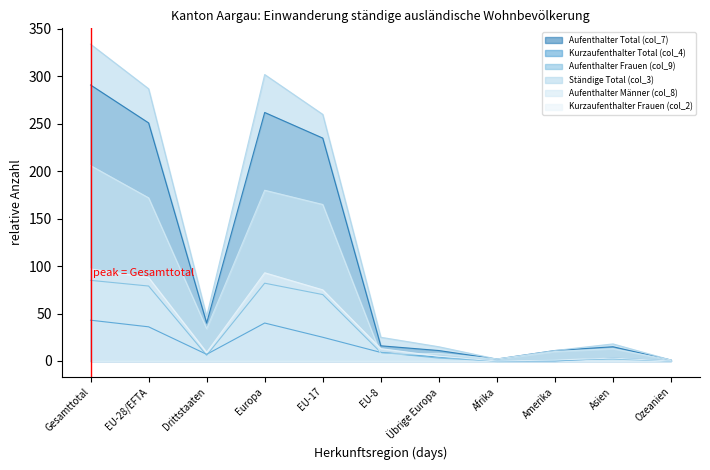

At which label is Aufenthalter Total (col_7) closest to 146?

EU-17